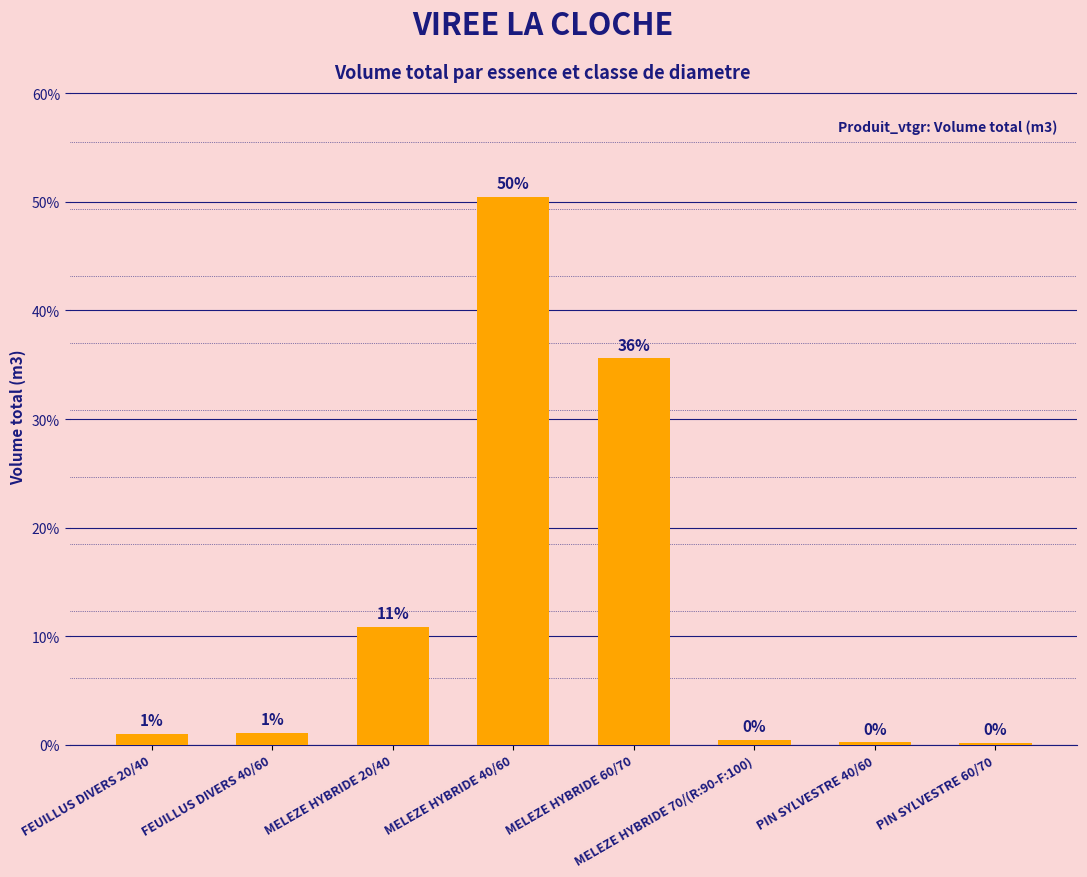

At which category does the chart reach its peak across all series?

MELEZE HYBRIDE 40/60